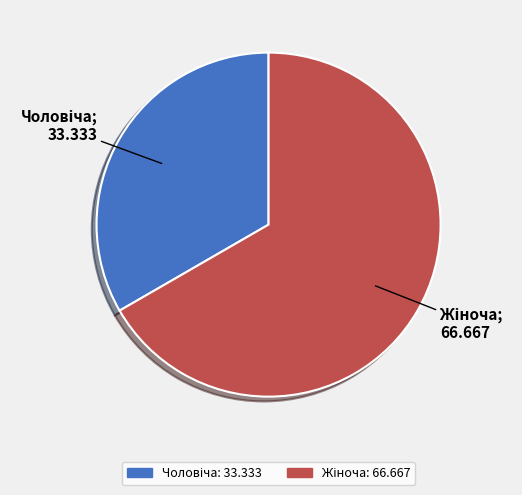

Is there any slice that represents more than half of the pie?

Yes